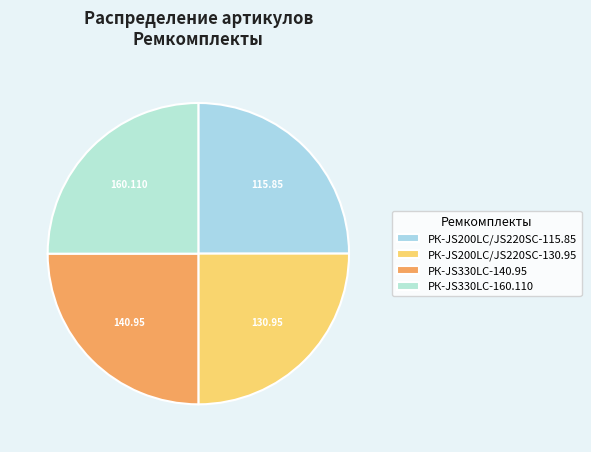

True or false: РК-JS330LC-140.95 accounts for 25% of the total.

True